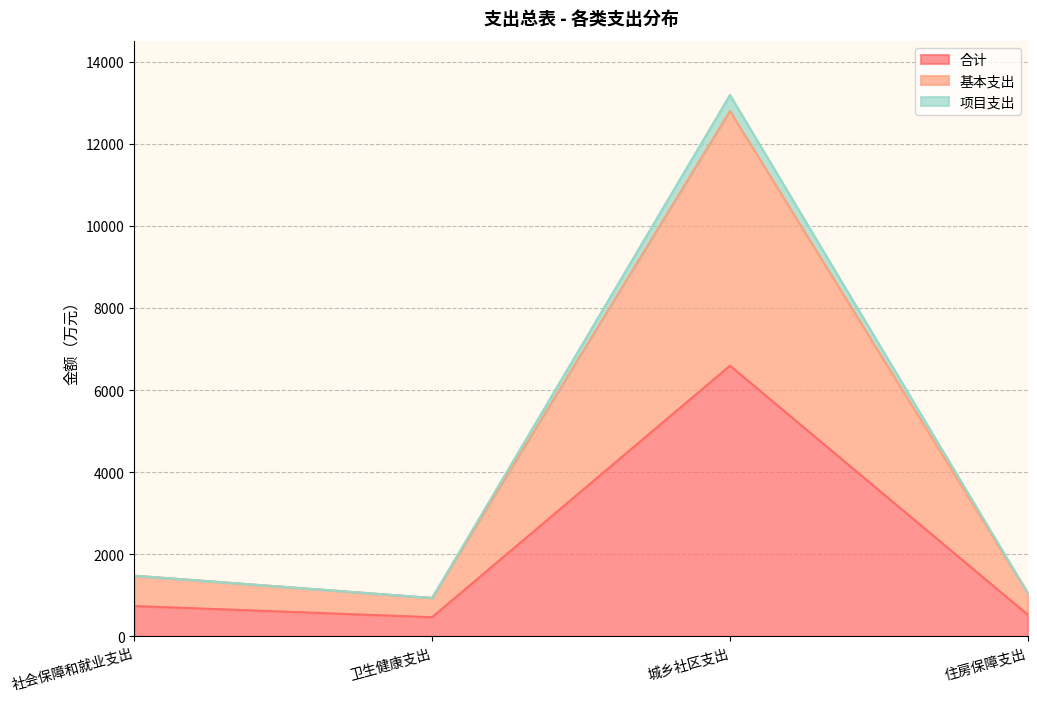

True or false: 项目支出 has more than 0 interior local peaks.

True